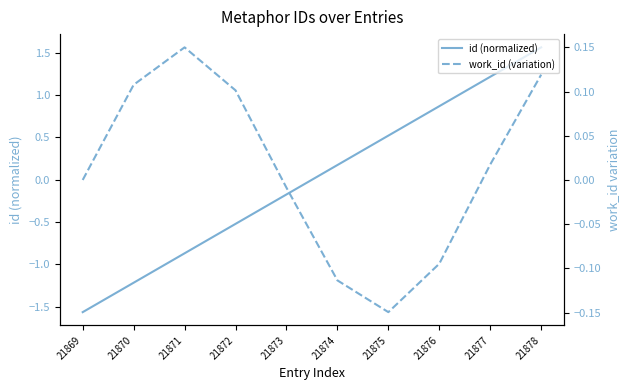

How many times do work_id (variation) and id (normalized) cross each other?

1